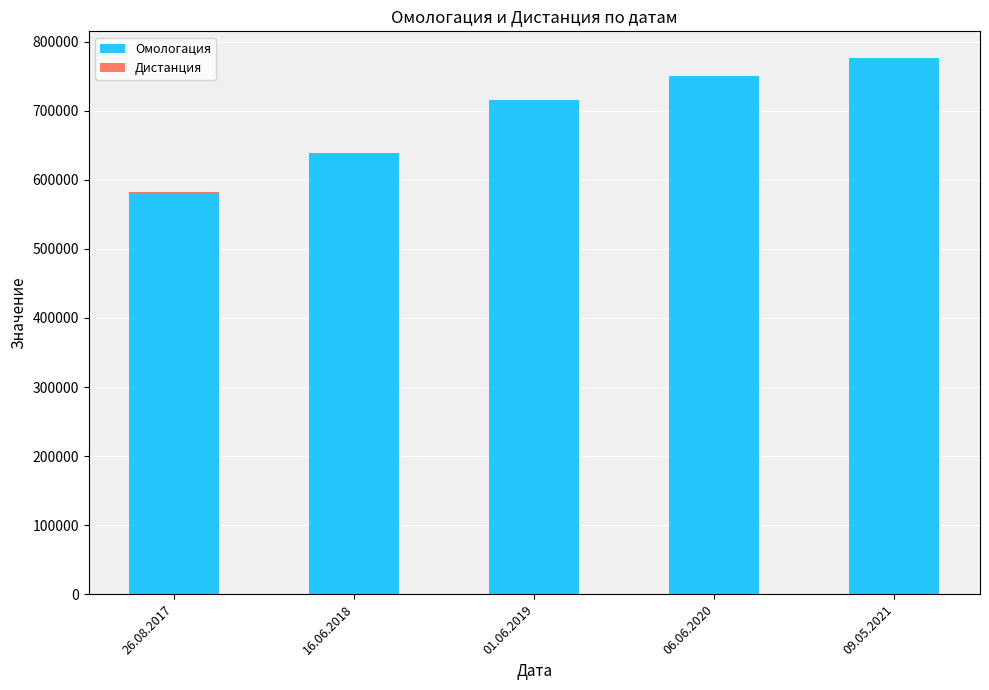

What is the highest value of the Омологация series?

776135